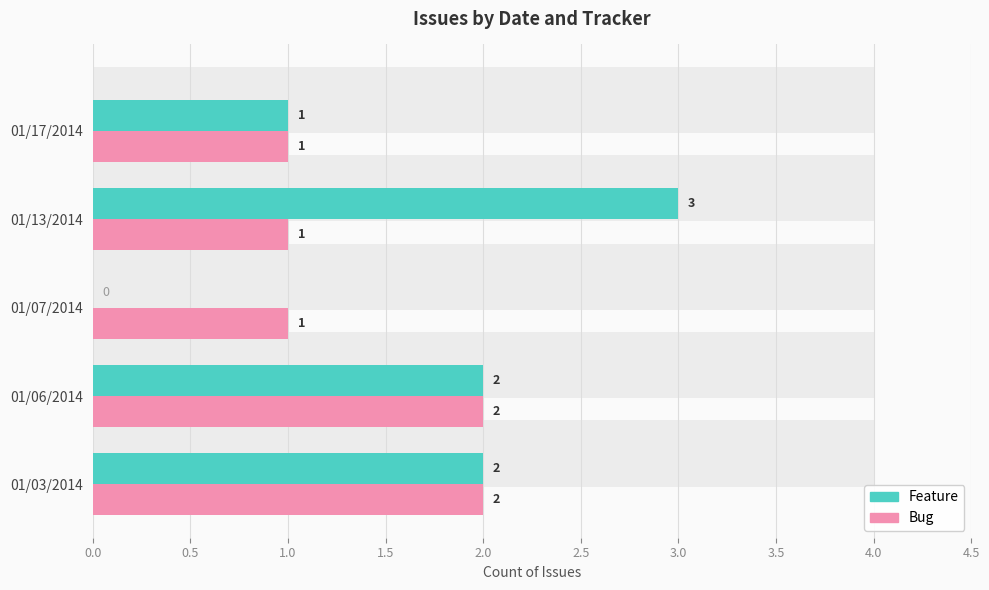

List the series in order of their peak value, lowest first.

Bug, Feature